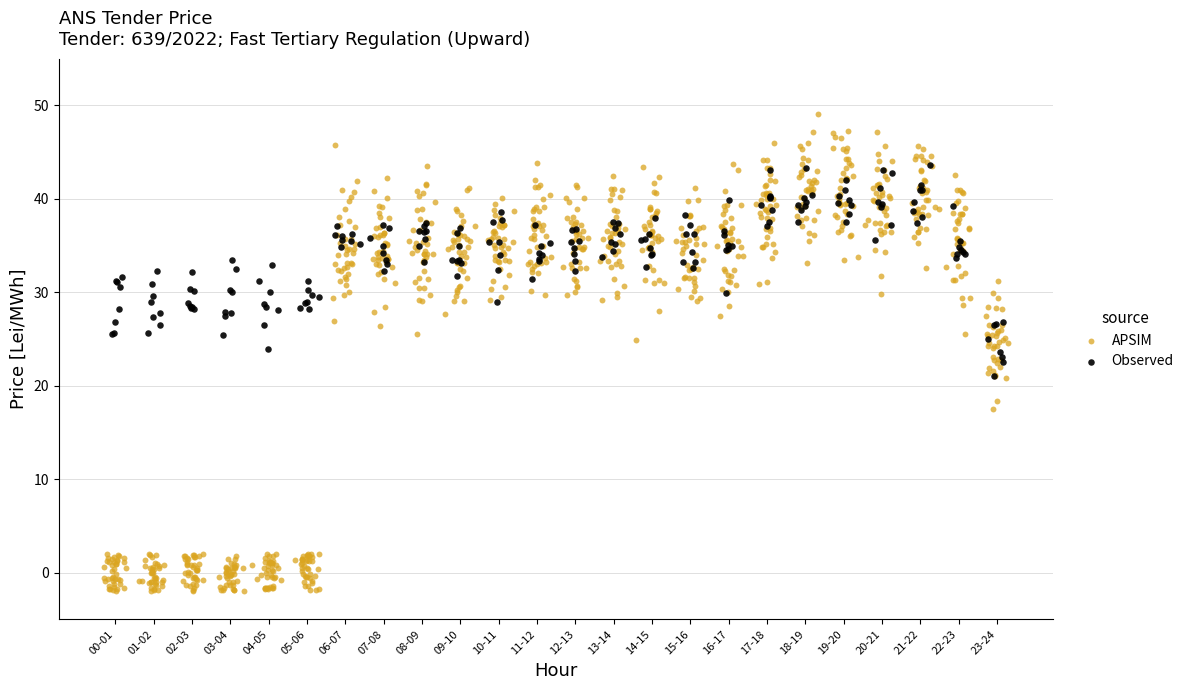

Which series has the largest Y range (max minus min)?

APSIM